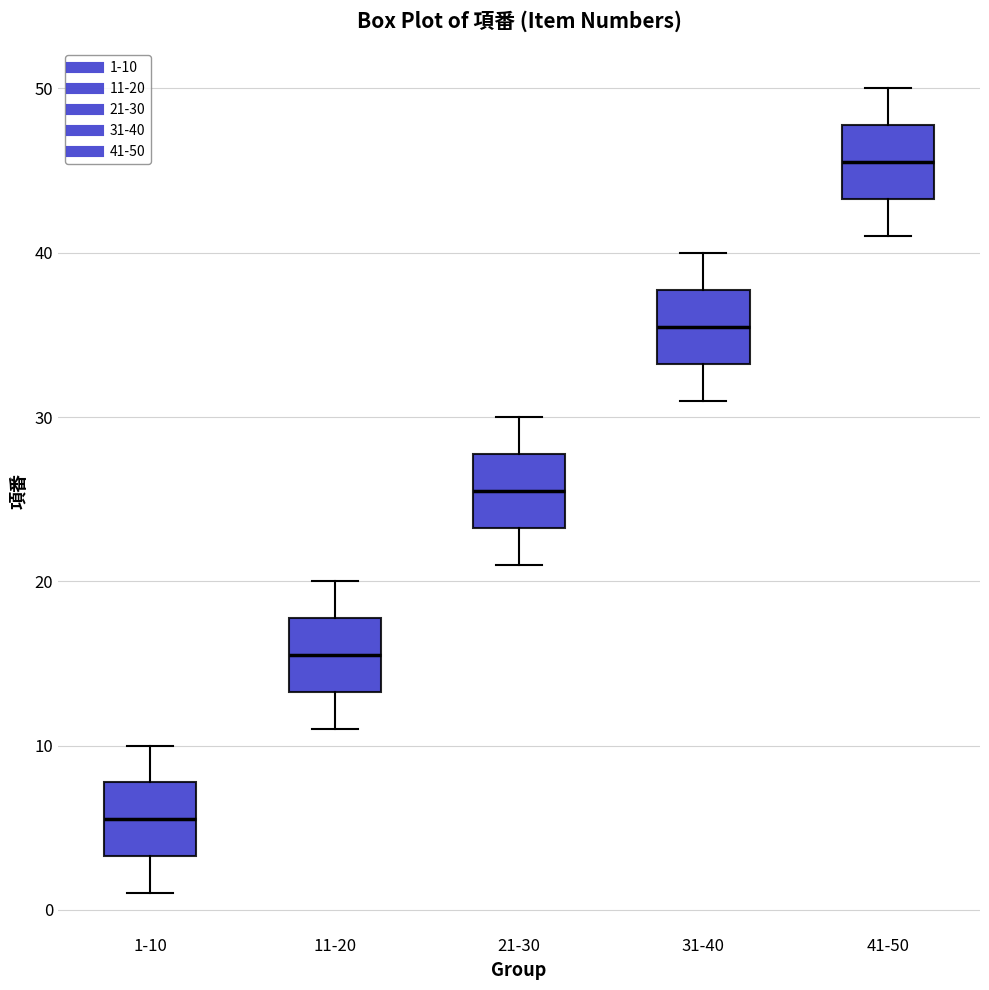

Which box's median line is the highest?

41-50